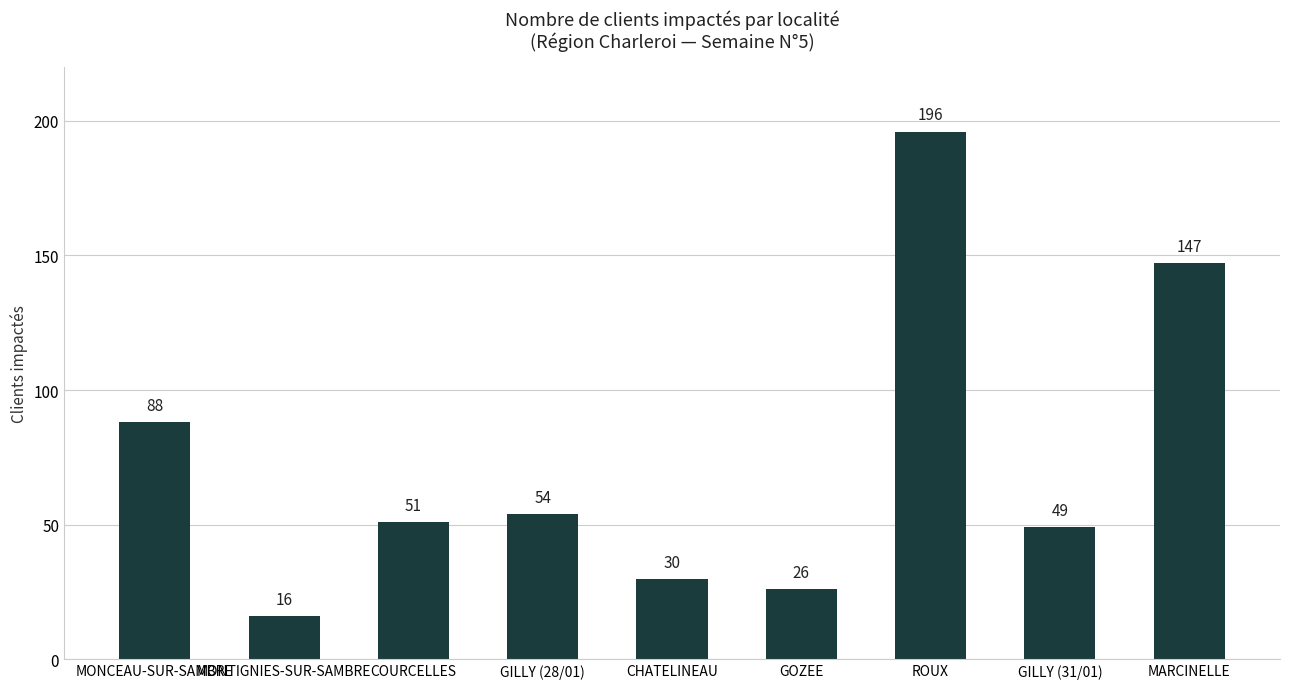

Where is the data nearest to the value 106?

MONCEAU-SUR-SAMBRE